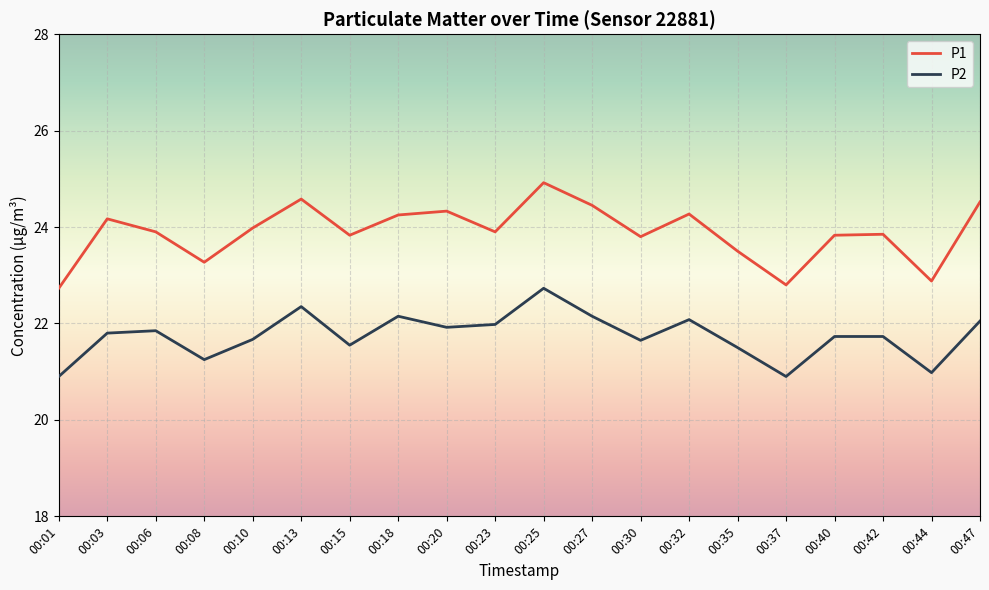

Where does the P1 series first go above 23?

00:03